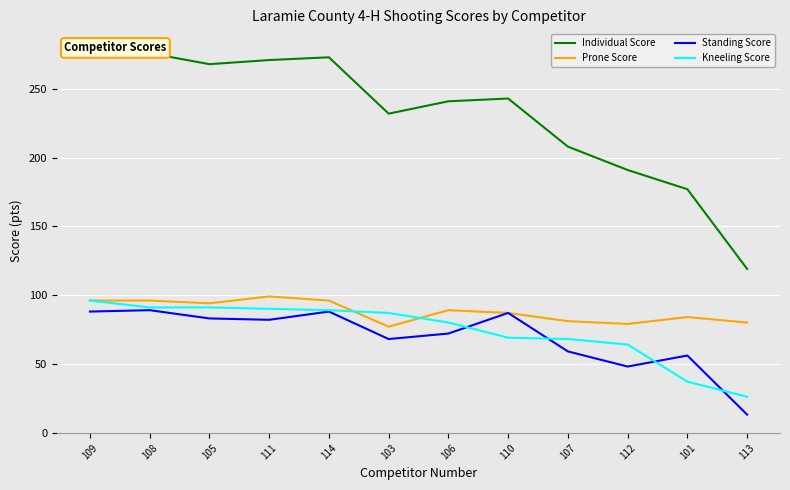

True or false: Individual Score has more than 1 points higher than both neighbors.

True